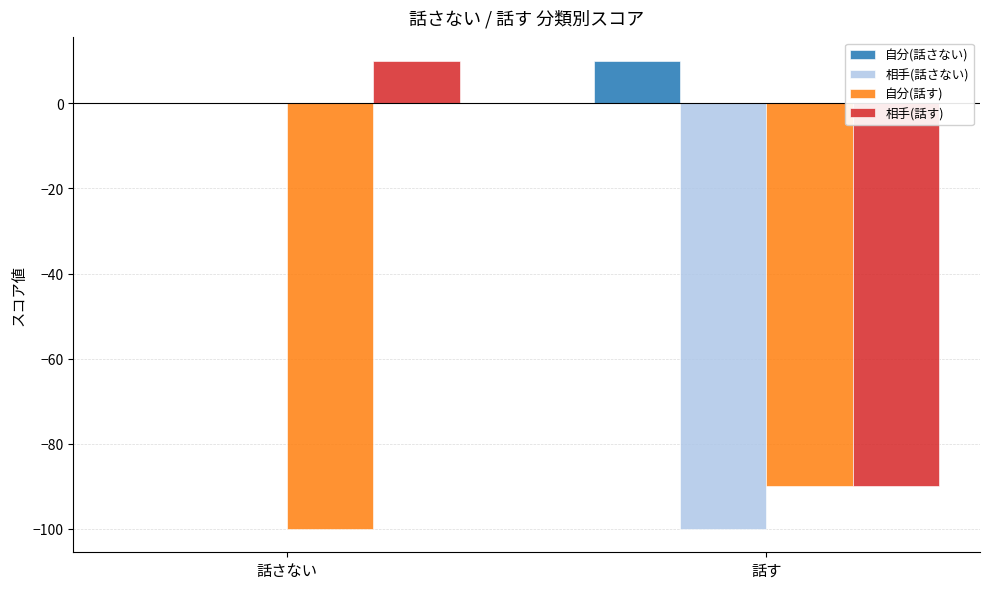

The value of 相手(話す) at 話さない is 10. True or false?

True